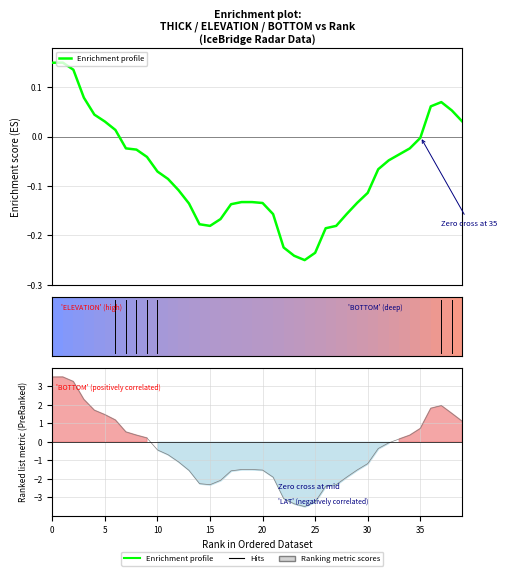

What is the difference between the values at 20 and 28?

0.2